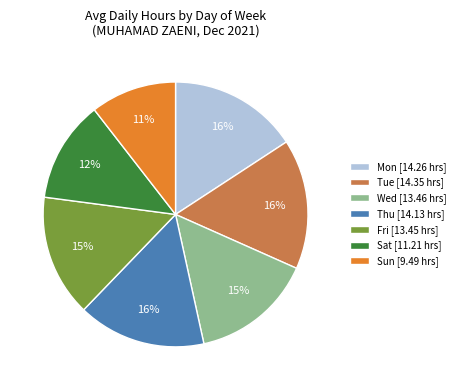

Which has a higher value, Thu [14.13 hrs] or Fri [13.45 hrs]?

Thu [14.13 hrs]